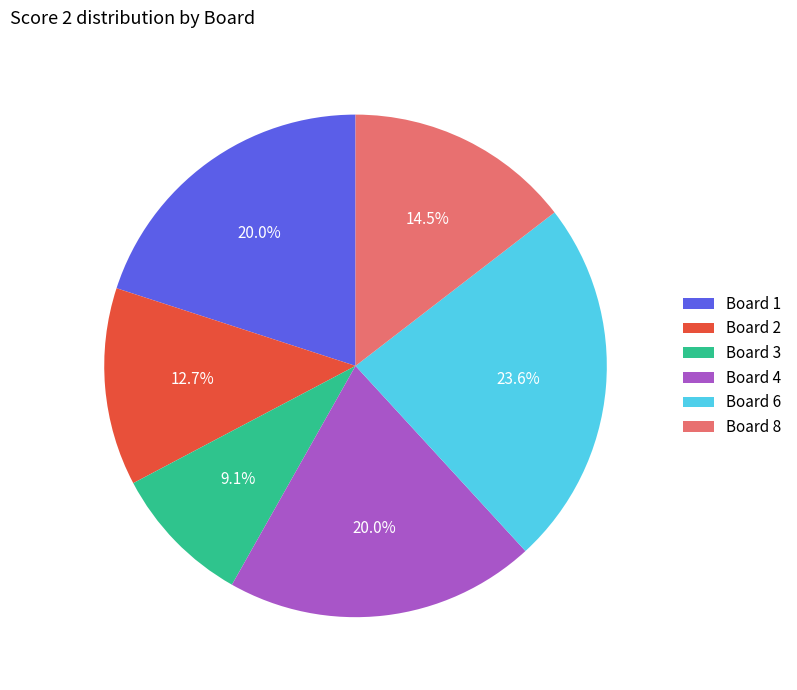

What is the largest slice in the pie chart?

Board 6